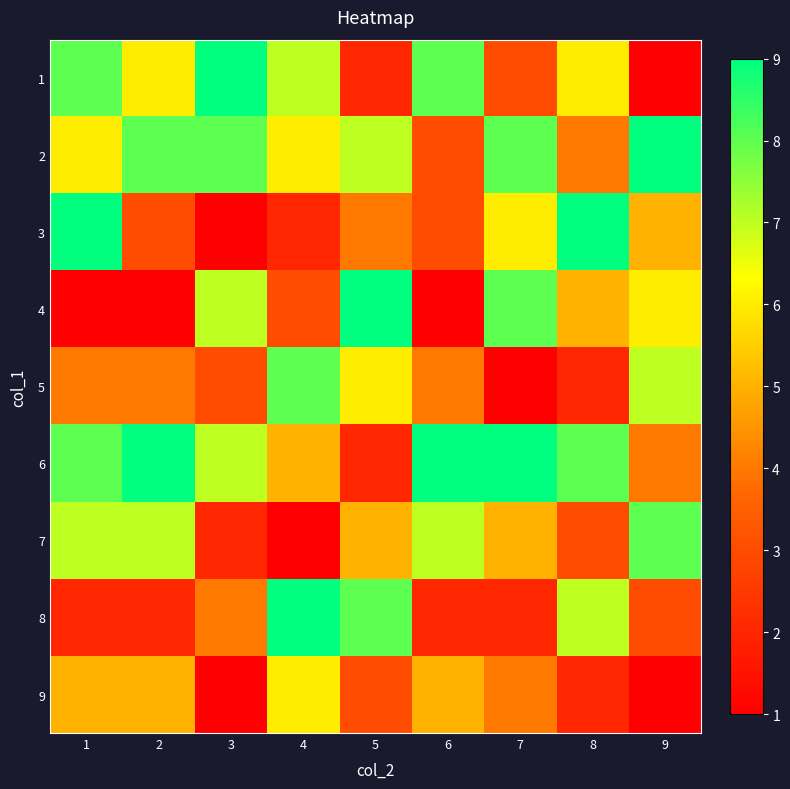

Reading left to right, extract all data points from this chart.

1: 1=8	2=6	3=9	4=7	5=2	6=8	7=3	8=6	9=1
2: 1=6	2=8	3=8	4=6	5=7	6=3	7=8	8=4	9=9
3: 1=9	2=3	3=1	4=2	5=4	6=3	7=6	8=9	9=5
4: 1=1	2=1	3=7	4=3	5=9	6=1	7=8	8=5	9=6
5: 1=4	2=4	3=3	4=8	5=6	6=4	7=1	8=2	9=7
6: 1=8	2=9	3=7	4=5	5=2	6=9	7=9	8=8	9=4
7: 1=7	2=7	3=2	4=1	5=5	6=7	7=5	8=3	9=8
8: 1=2	2=2	3=4	4=9	5=8	6=2	7=2	8=7	9=3
9: 1=5	2=5	3=1	4=6	5=3	6=5	7=4	8=2	9=1